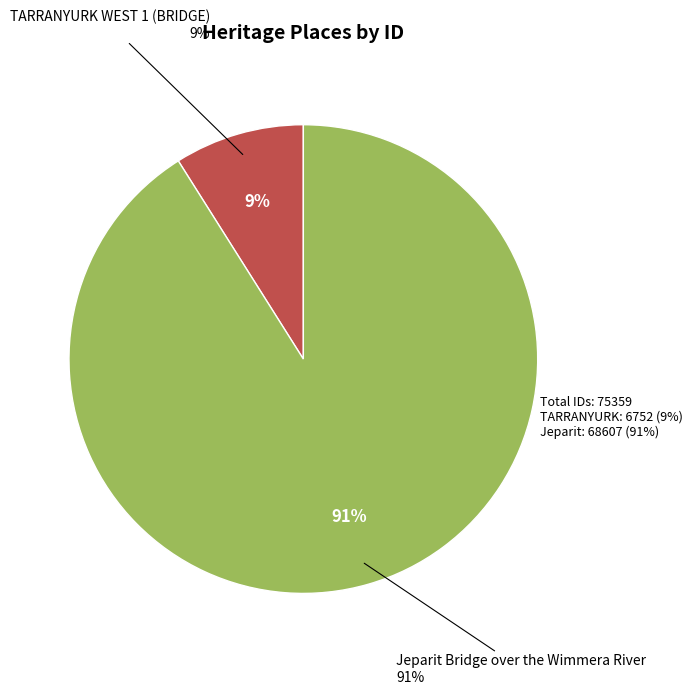

What is the change in value from TARRANYURK WEST 1 (BRIDGE) to Jeparit Bridge over the Wimmera River?

+61855